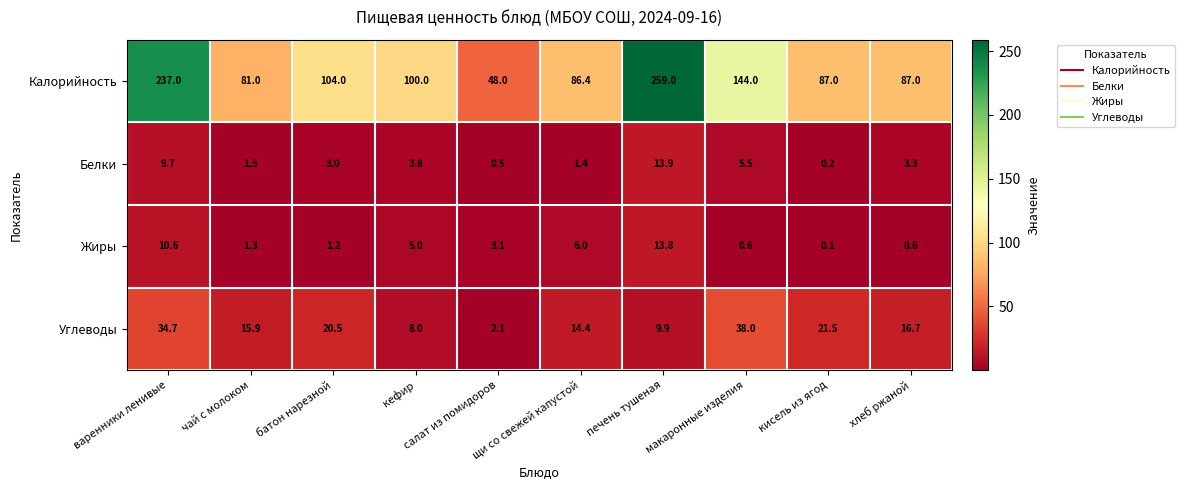

At хлеб ржаной, list the series in order from largest to smallest.

Калорийность, Углеводы, Белки, Жиры